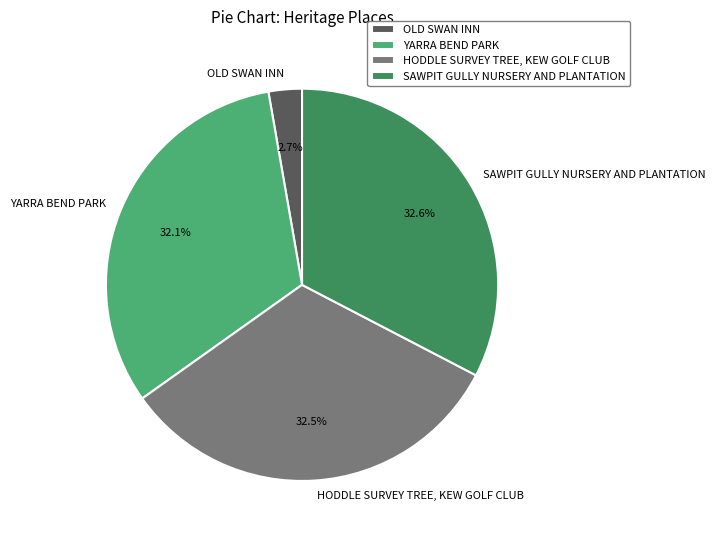

Rank the categories by value from lowest to highest.

OLD SWAN INN, YARRA BEND PARK, HODDLE SURVEY TREE, KEW GOLF CLUB, SAWPIT GULLY NURSERY AND PLANTATION